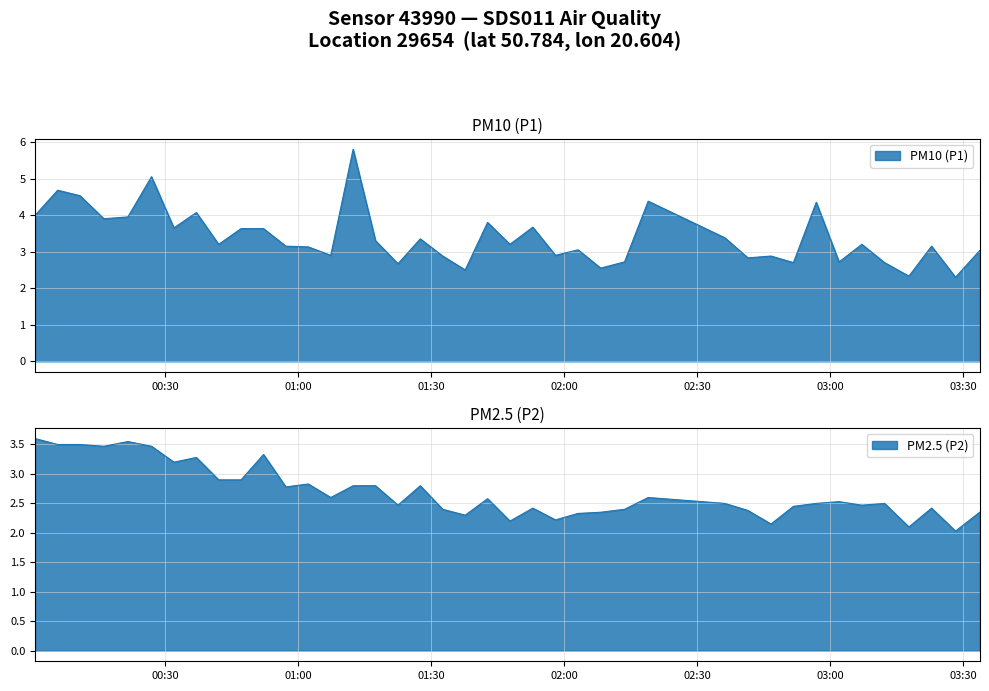

True or false: P1 and P2 intersect in this chart.

False